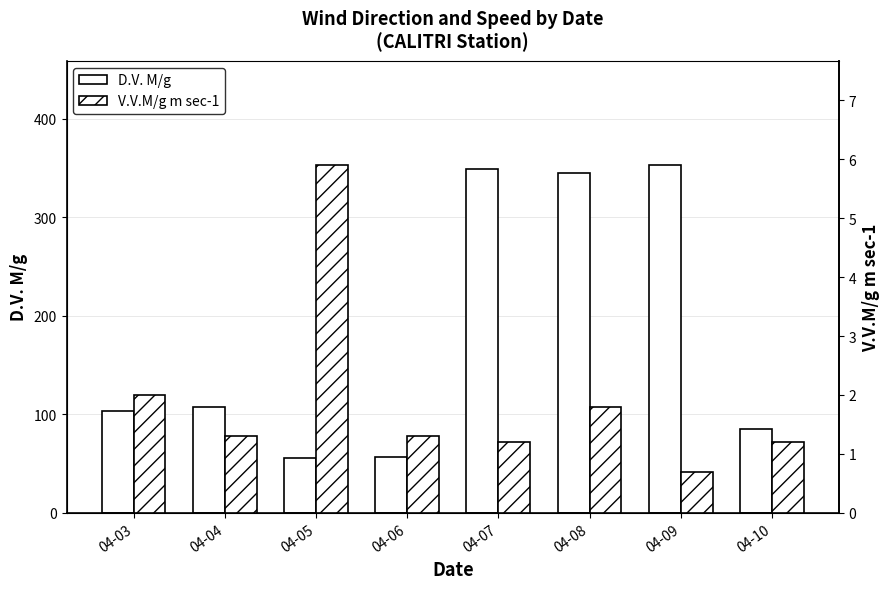

True or false: D.V. M/g has a value of 107.0 at 04-04.

True